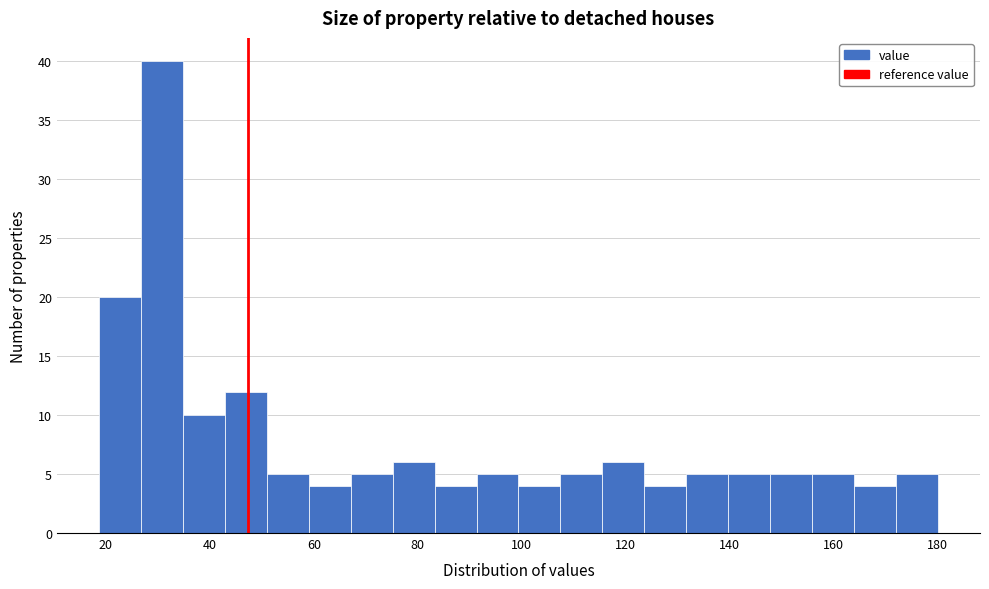

Which range on the x-axis has the tallest bar?

26 to 34